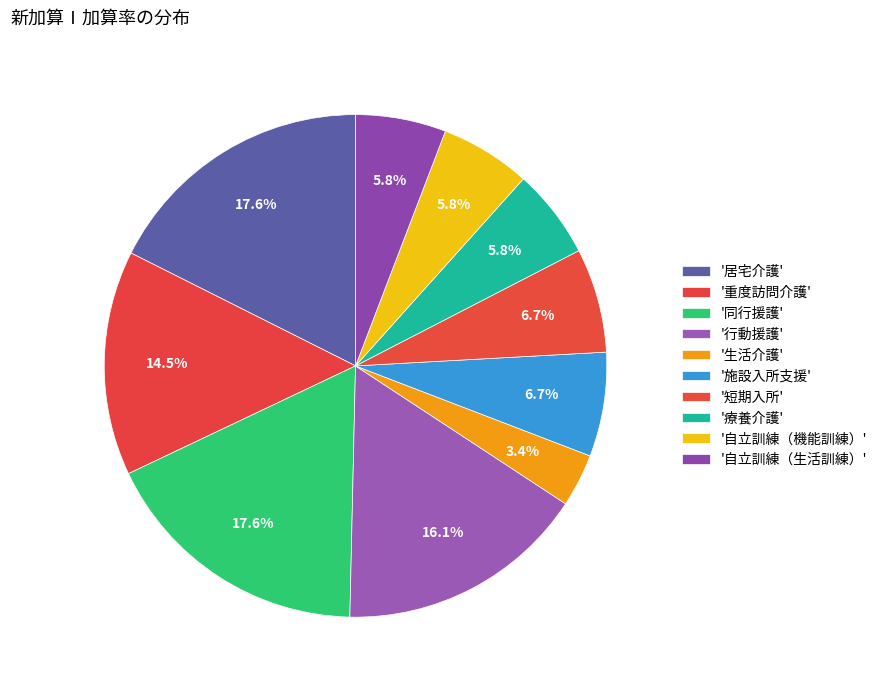

How many segments does this pie chart have?

10